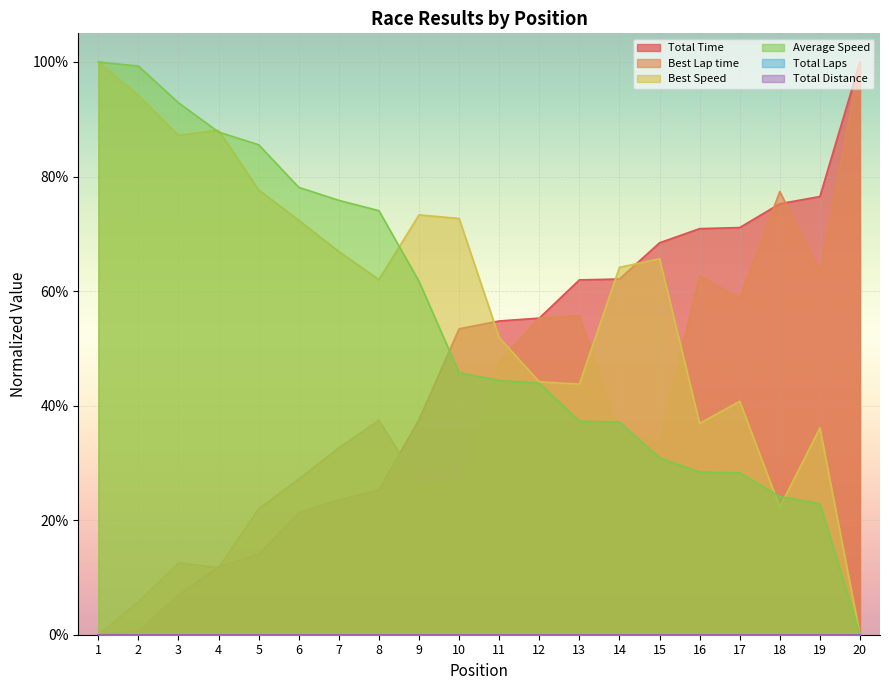

Where is Total Time nearest to the value 0?

1